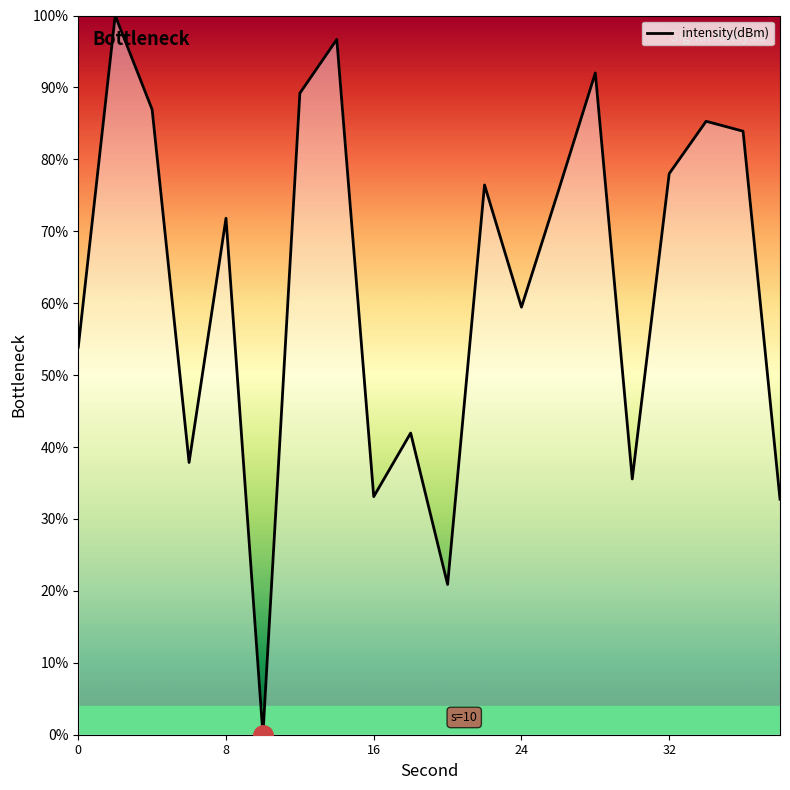

What is the difference between the maximum and minimum values?

100.0